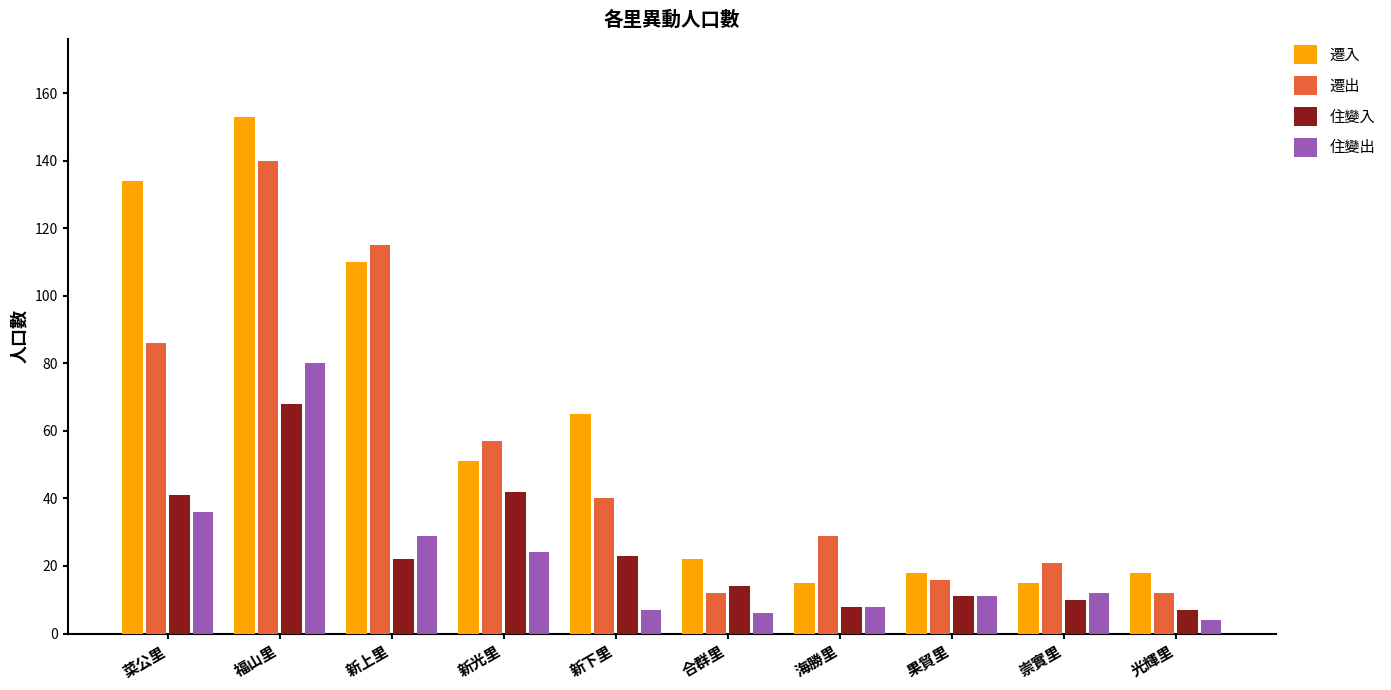

Reading right to left, extract all data points from this chart.

遷入: 光輝里=18	崇實里=15	果貿里=18	海勝里=15	合群里=22	新下里=65	新光里=51	新上里=110	福山里=153	菜公里=134
遷出: 光輝里=12	崇實里=21	果貿里=16	海勝里=29	合群里=12	新下里=40	新光里=57	新上里=115	福山里=140	菜公里=86
住變入: 光輝里=7	崇實里=10	果貿里=11	海勝里=8	合群里=14	新下里=23	新光里=42	新上里=22	福山里=68	菜公里=41
住變出: 光輝里=4	崇實里=12	果貿里=11	海勝里=8	合群里=6	新下里=7	新光里=24	新上里=29	福山里=80	菜公里=36